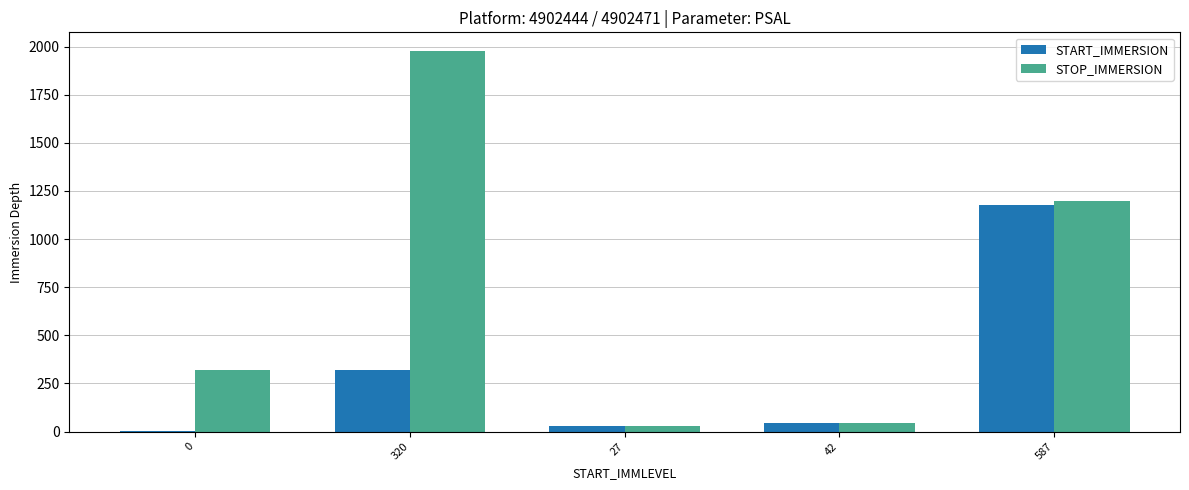

How many data points does each series have?

5